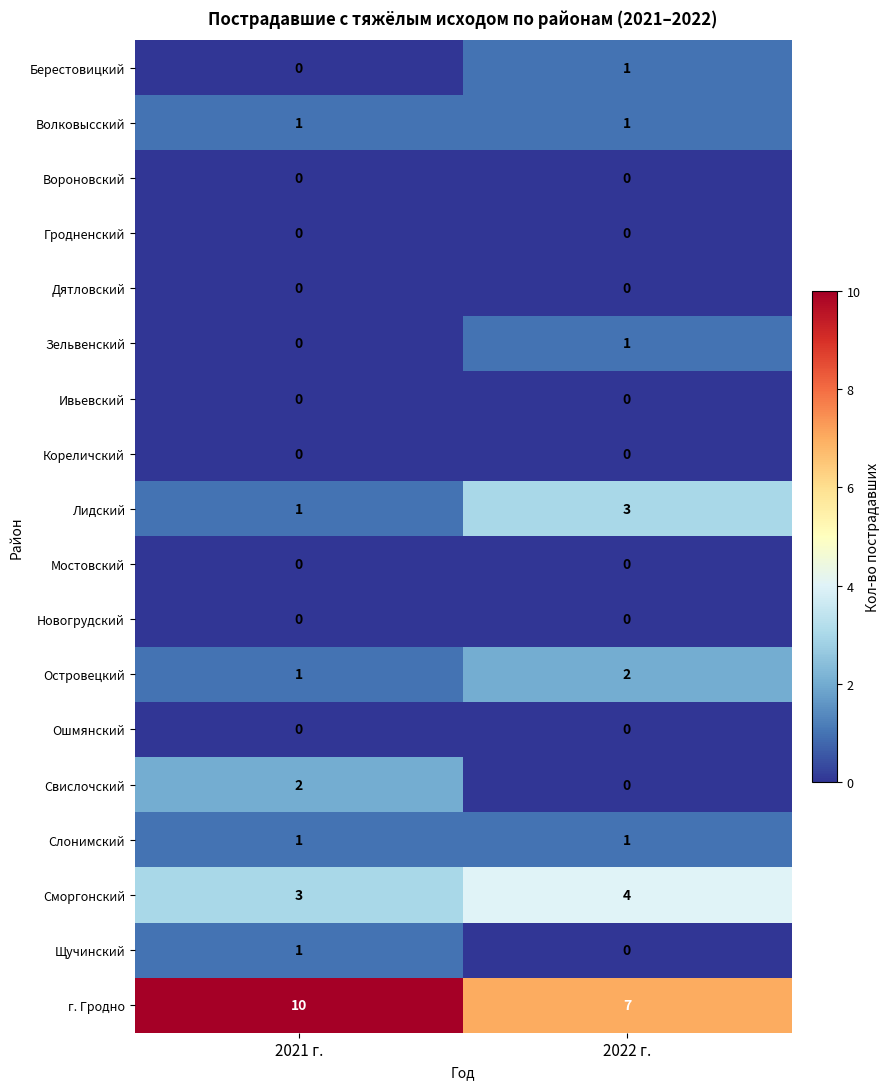

At which label is Островецкий closest to 1?

2021 г.